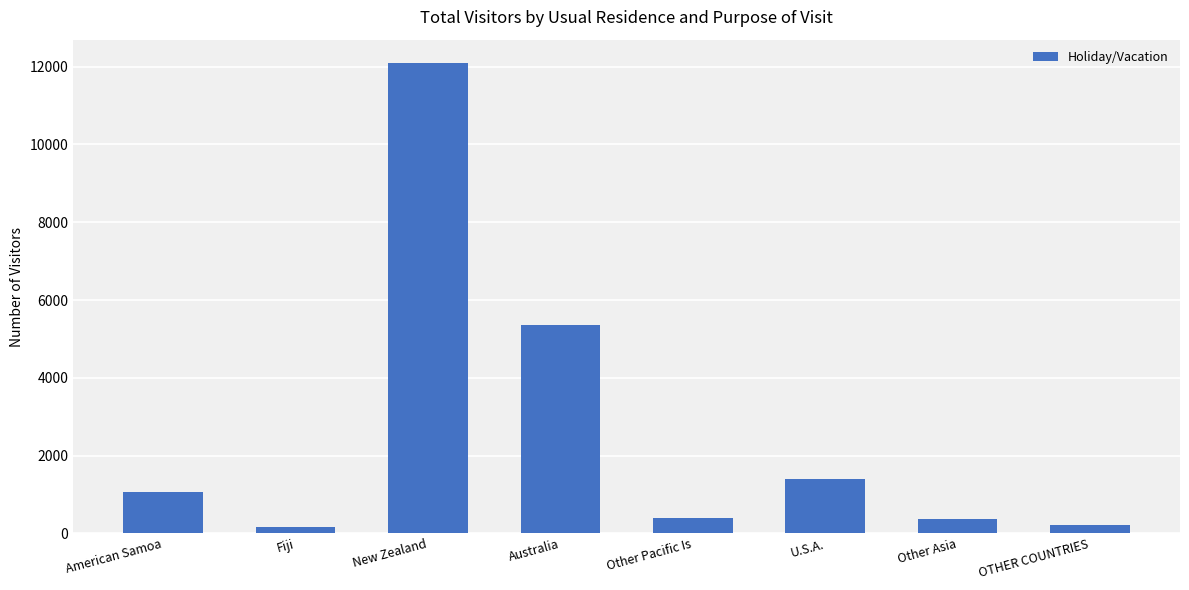

What is the difference between the values at Other Pacific Is and New Zealand?

11693